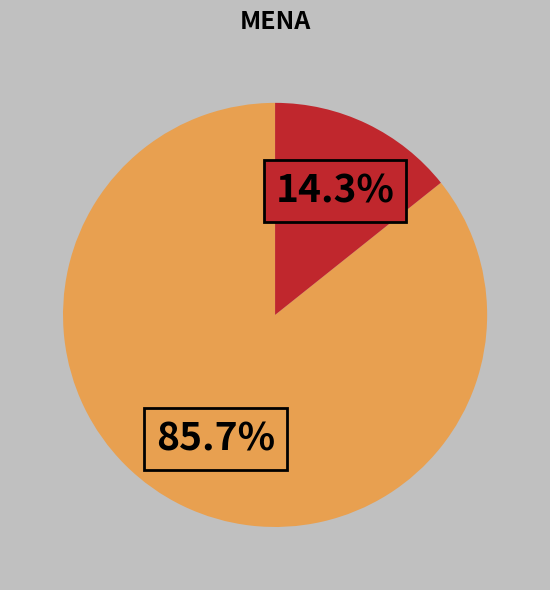

Does any single category account for the majority?

Yes